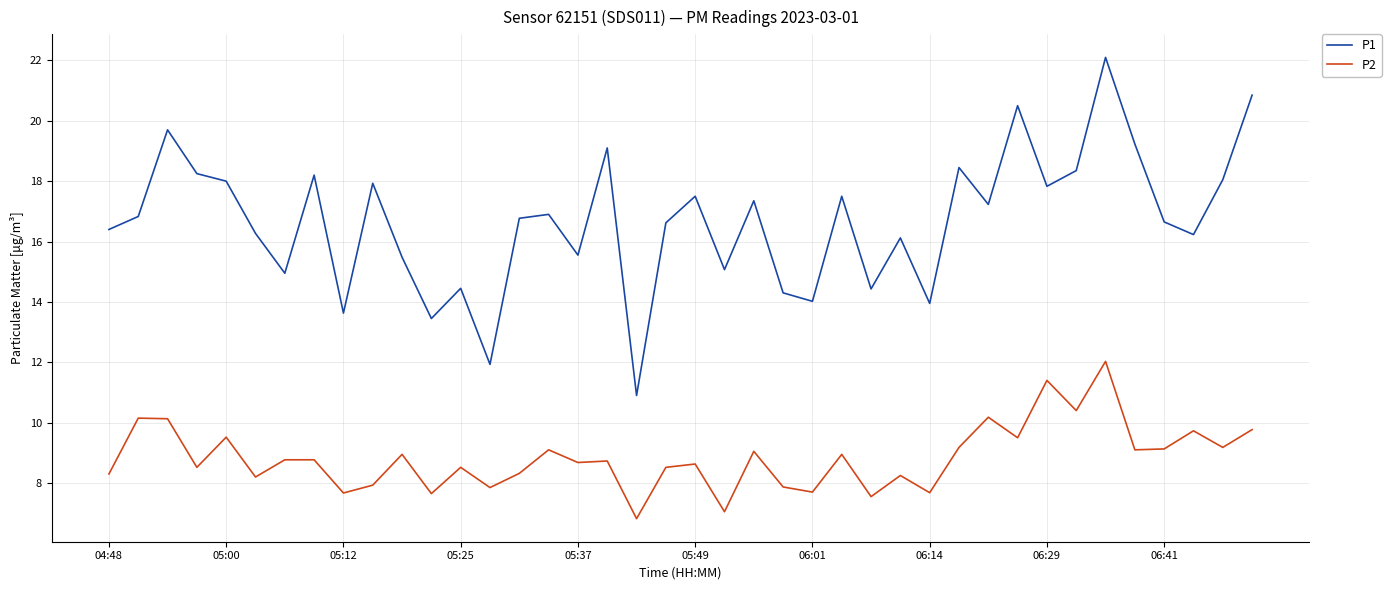

What is the maximum value shown in the chart?

22.1